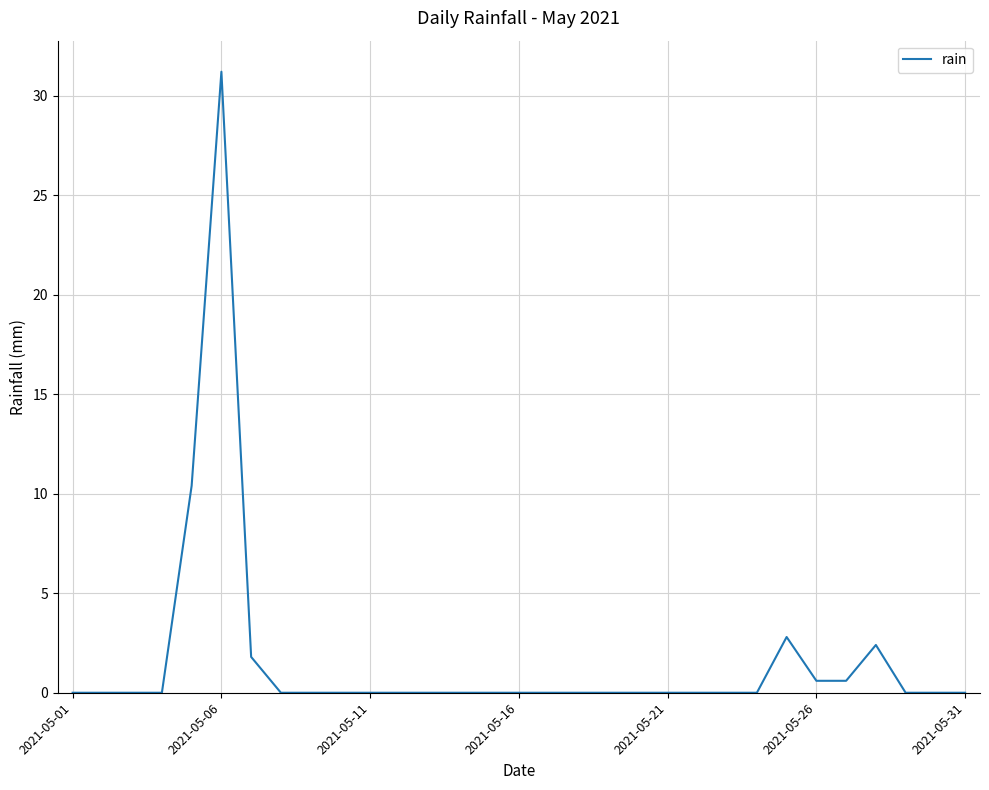

What is the difference between the maximum and minimum values?

31.2